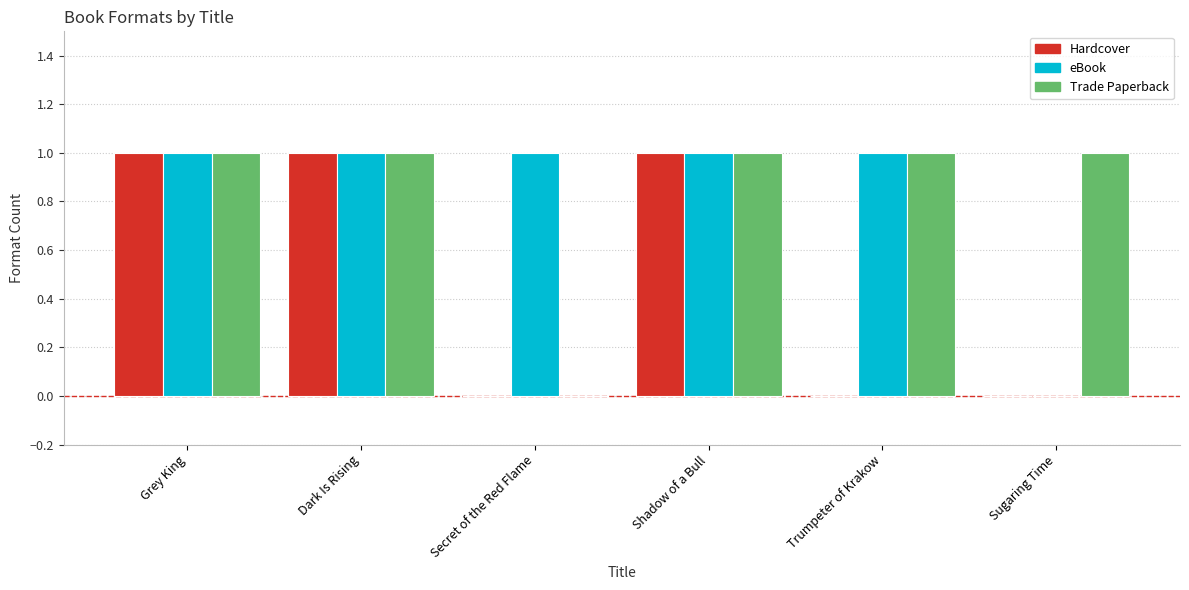

Is it true that Hardcover equals 2 at Grey King?

False